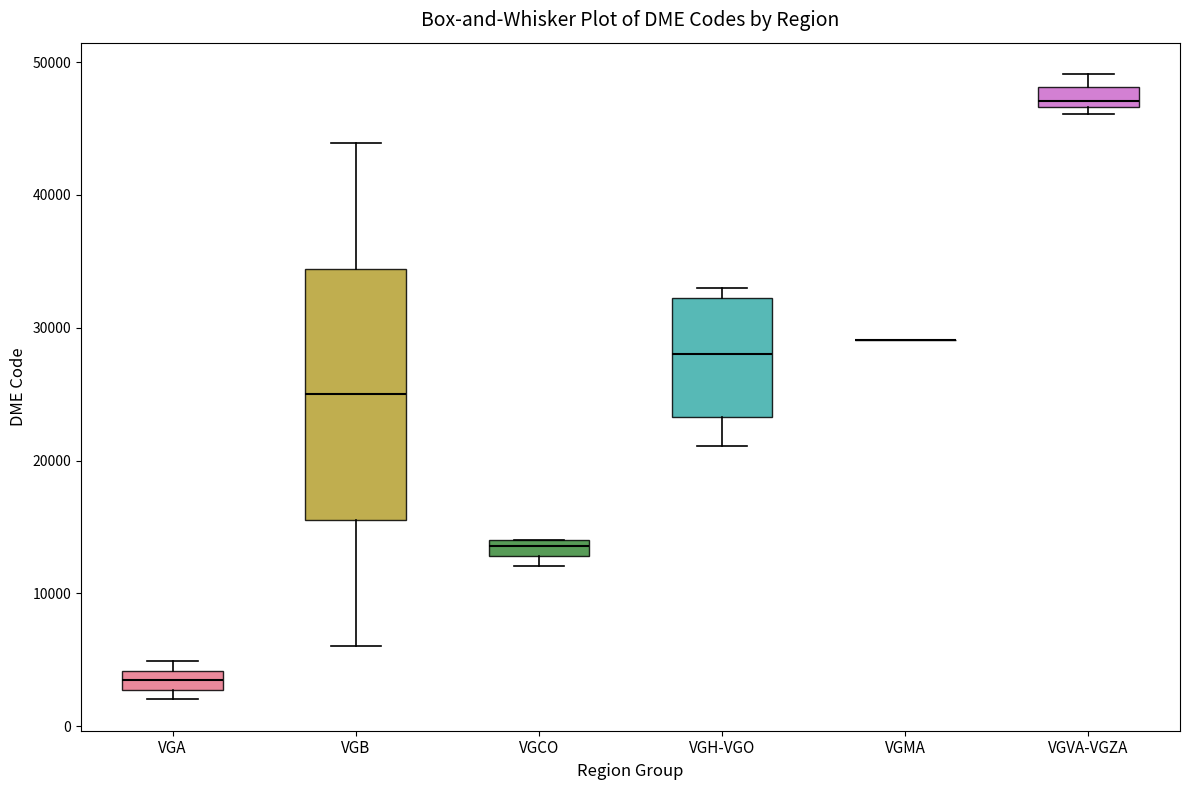

Comparing the boxes themselves (not the whiskers), which one is the tallest?

VGB